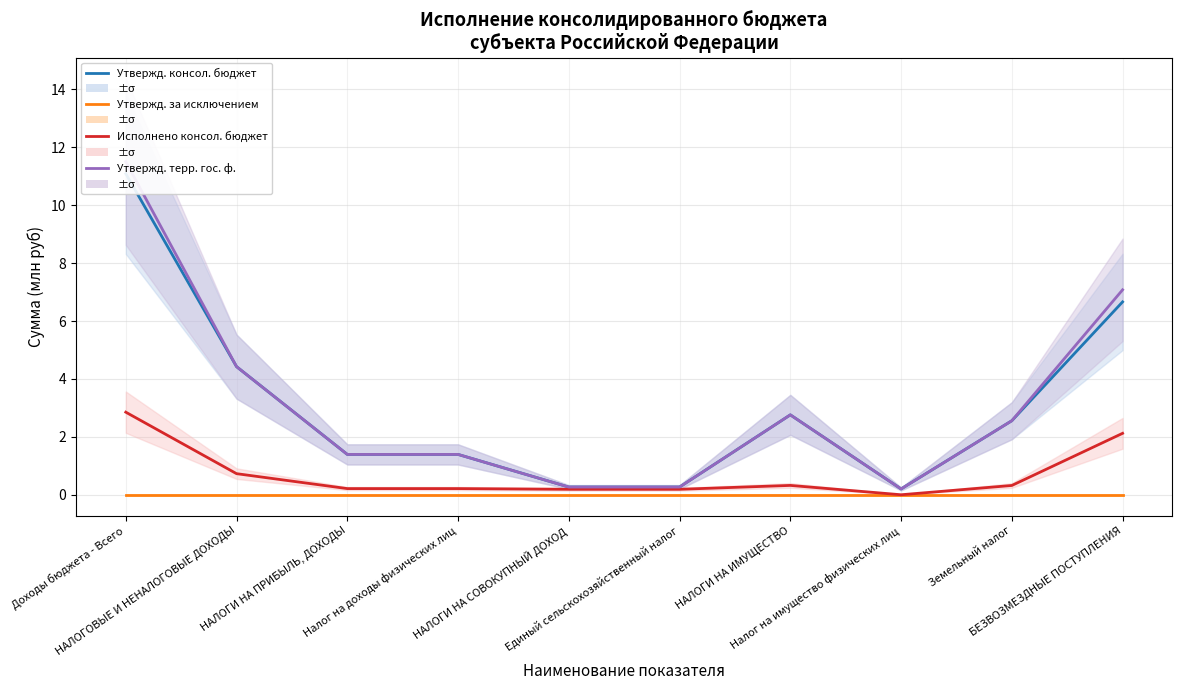

Reading left to right, what are all the values shown in this chart?

Утвержд. консол. бюджет: 11.1	4.4	1.4	1.4	0.3	0.3	2.8	0.2	2.6	6.7
Утвержд. за исключением: 0.0	0.0	0.0	0.0	0.0	0.0	0.0	0.0	0.0	0.0
Исполнено консол. бюджет: 2.9	0.7	0.2	0.2	0.2	0.2	0.3	0.0	0.3	2.1
Утвержд. терр. гос. ф.: 11.5	4.4	1.4	1.4	0.3	0.3	2.8	0.2	2.6	7.1